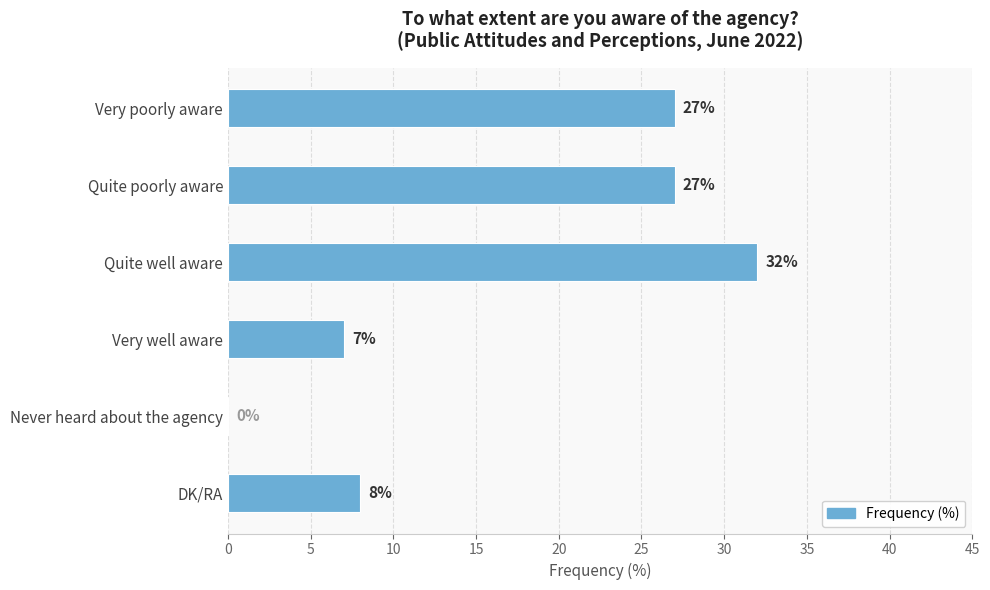

Which label corresponds to the largest value in the chart?

Quite well aware